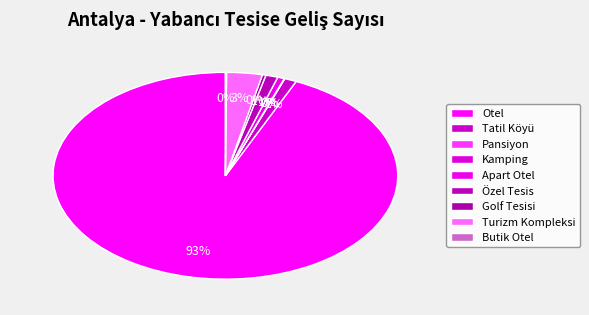

To the nearest percent, what portion does Apart Otel represent?

1%